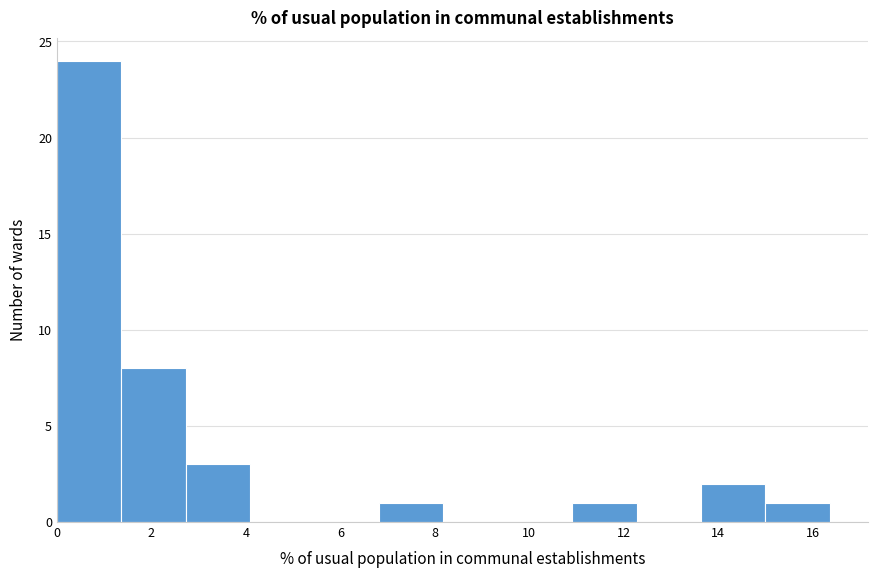

Over which range of the x-axis is the bar tallest?

0.0 to 1.4